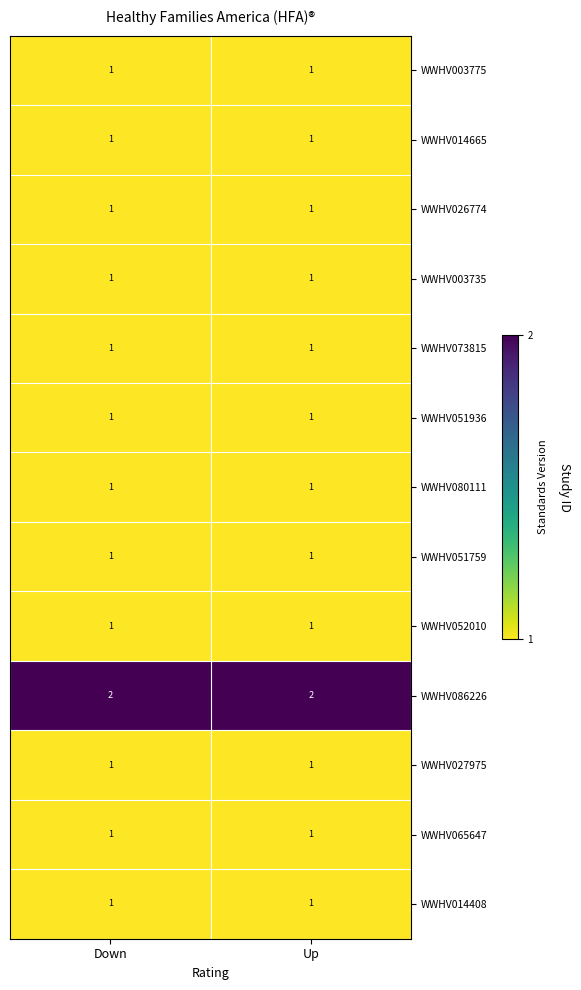

Reading left to right, transcribe all the data shown in this chart.

WWHV003775: Down=1	Up=1
WWHV014665: Down=1	Up=1
WWHV026774: Down=1	Up=1
WWHV003735: Down=1	Up=1
WWHV073815: Down=1	Up=1
WWHV051936: Down=1	Up=1
WWHV080111: Down=1	Up=1
WWHV051759: Down=1	Up=1
WWHV052010: Down=1	Up=1
WWHV086226: Down=2	Up=2
WWHV027975: Down=1	Up=1
WWHV065647: Down=1	Up=1
WWHV014408: Down=1	Up=1